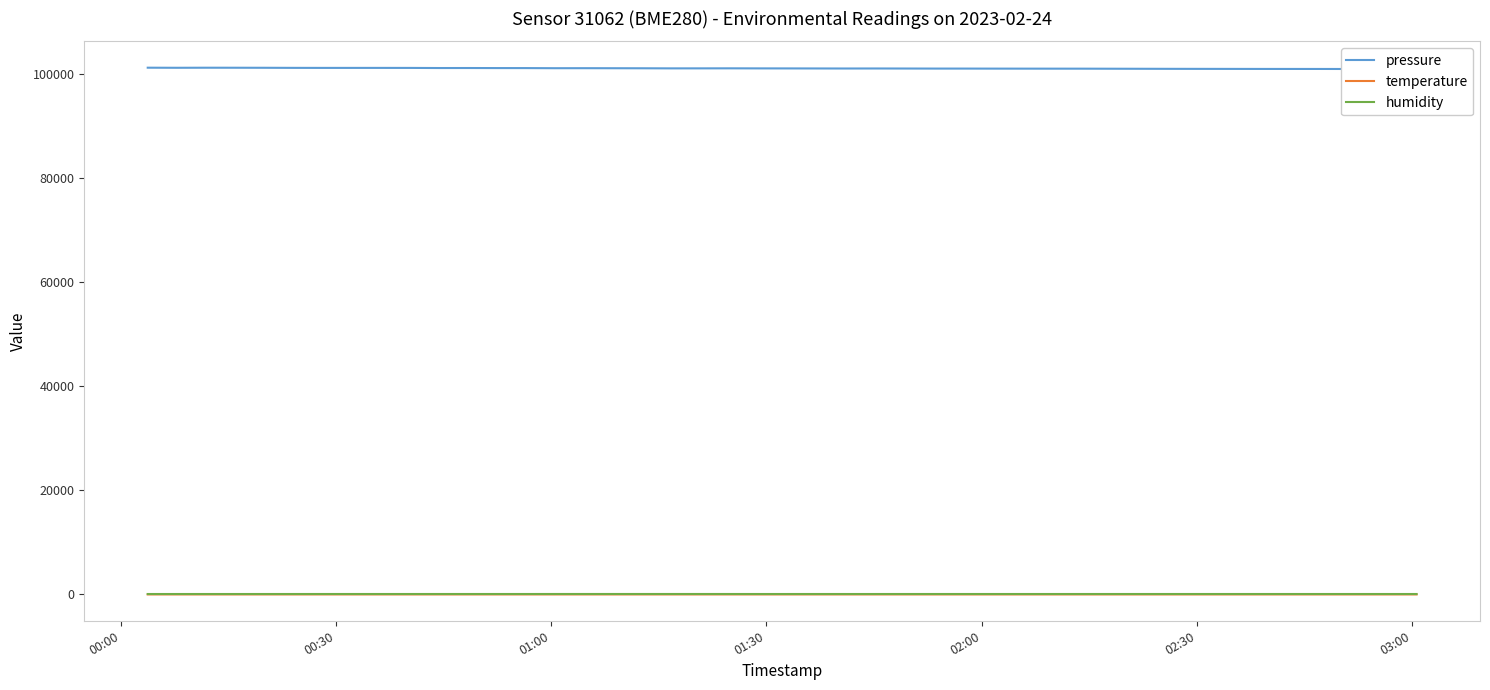

At which category does the chart reach its peak across all series?

00:00